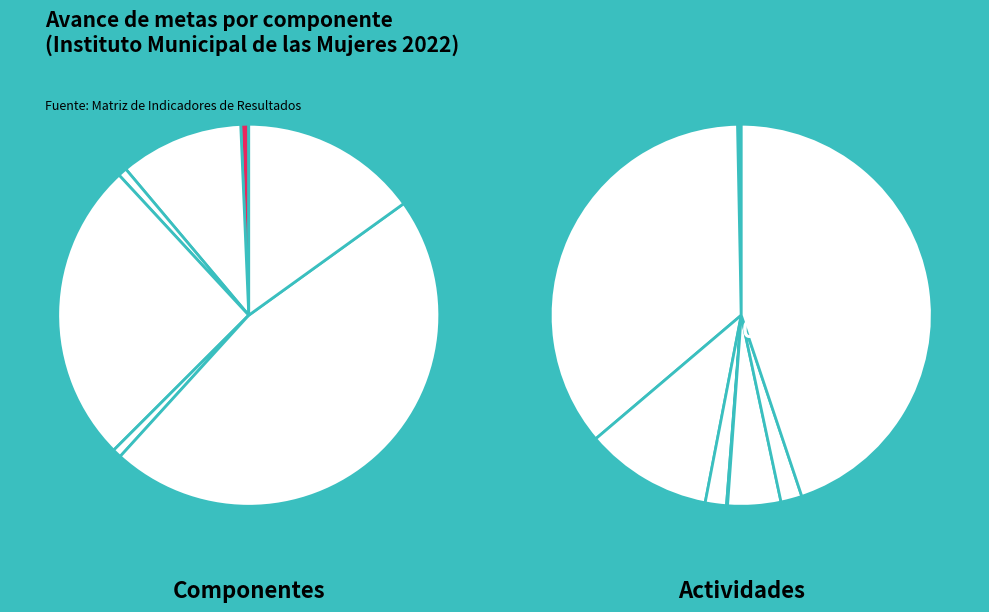

Is the sum of Actividad 2 IMM C5 and Proposito greater than half?

No